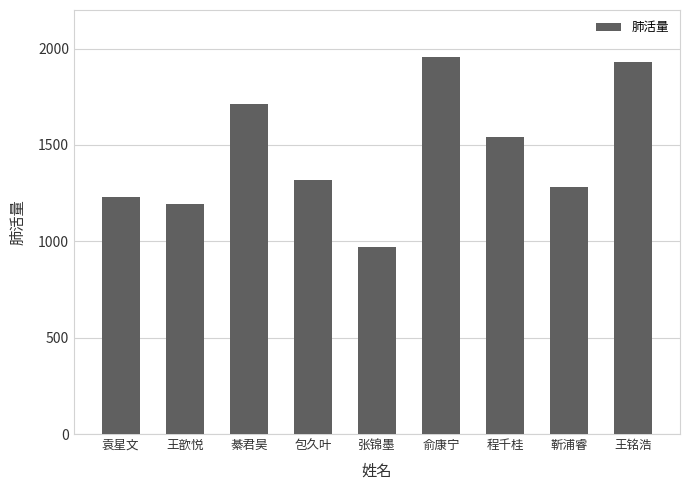

List the labels in order of value, smallest first.

张锦墨, 王歆悦, 袁星文, 靳浦睿, 包久叶, 程千桂, 綦君昊, 王铭浩, 俞康宁